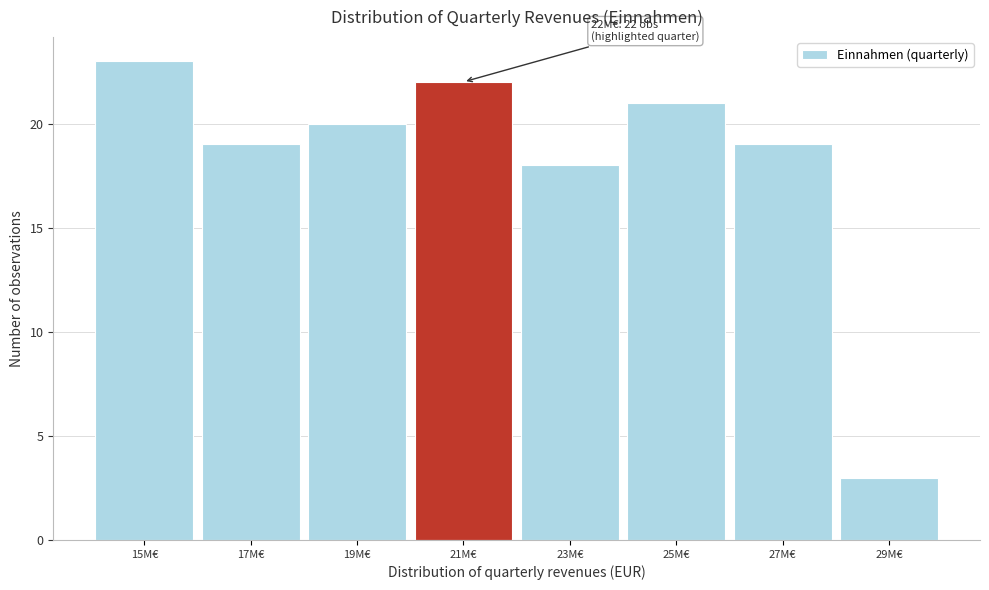

Reading left to right, transcribe all the data shown in this chart.

23	19	20	22	18	21	19	3